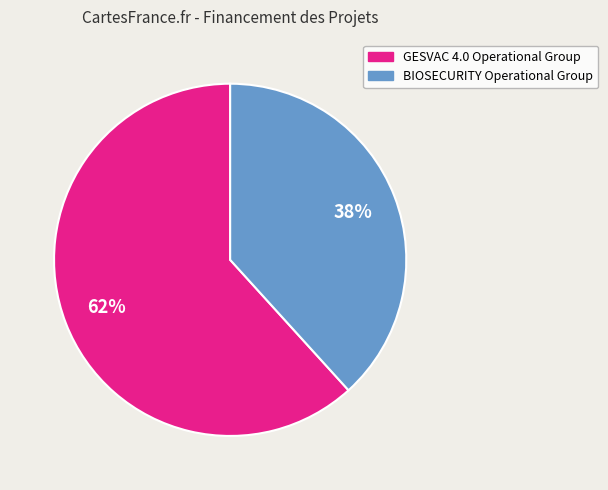

Is it true that GESVAC 4.0 Operational Group is 62% of the pie?

True